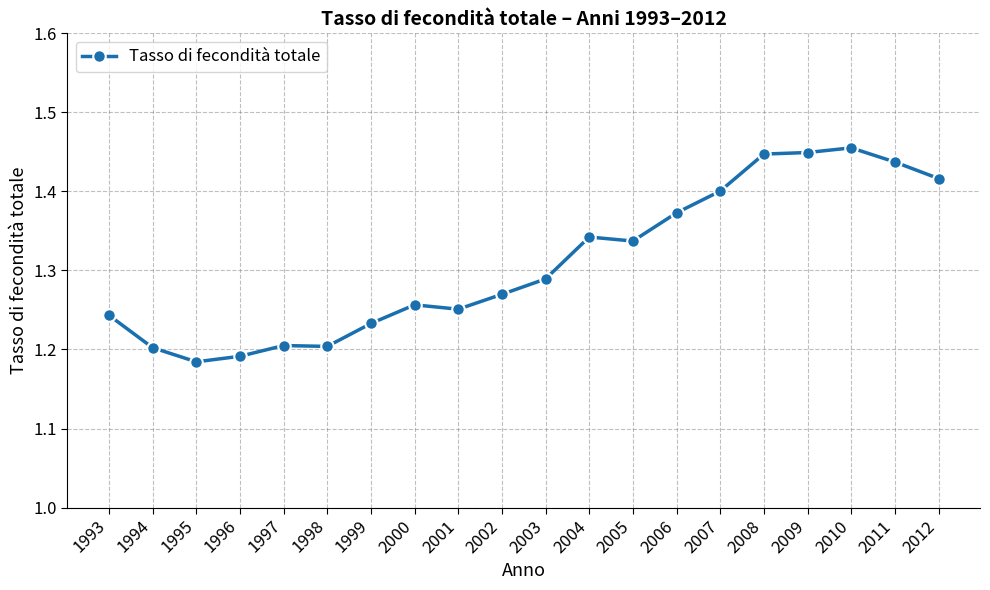

Count the values in the range 1 to 2.

20